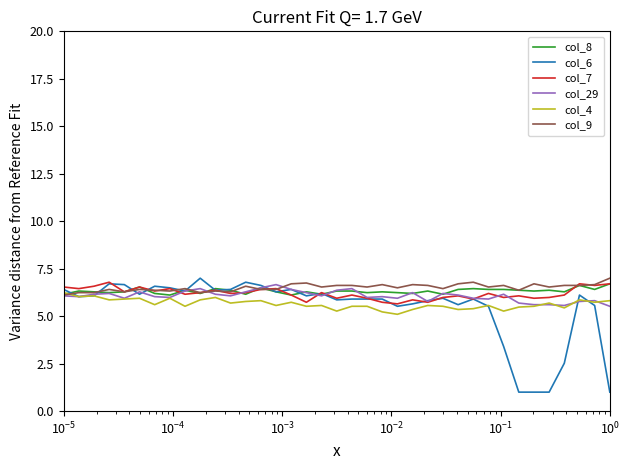

What is the minimum value shown in the chart?

1.0